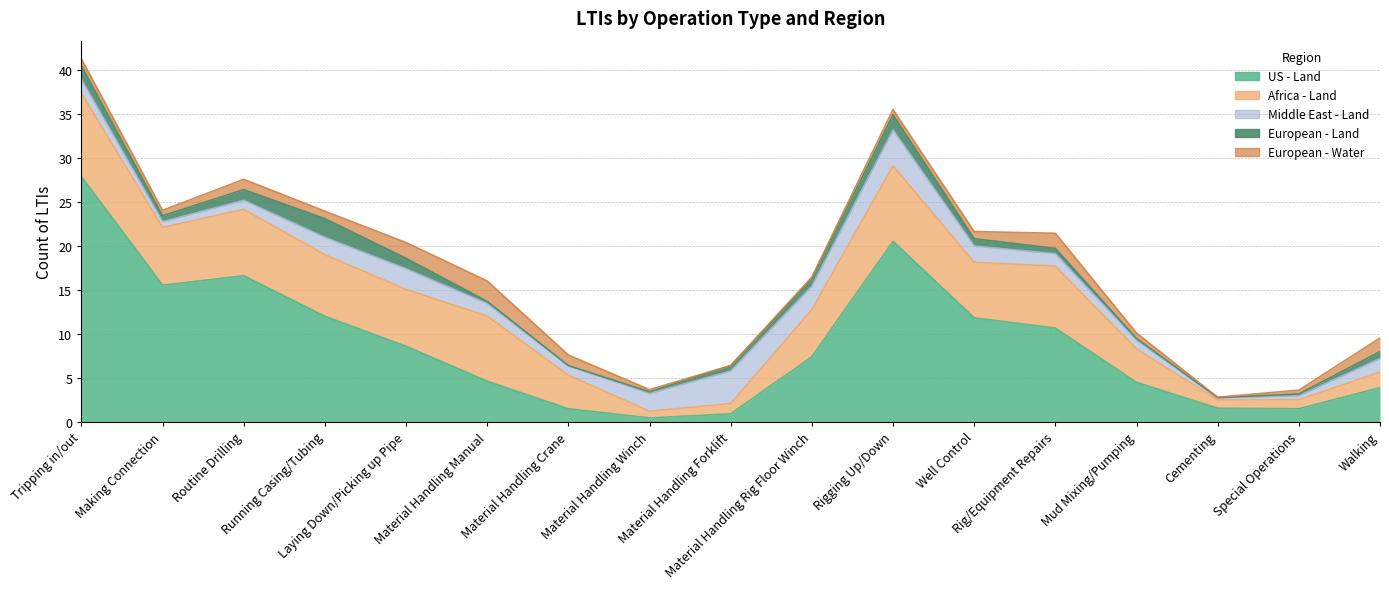

True or false: Middle East - Land has a value of 11 at Rigging Up/Down.

False